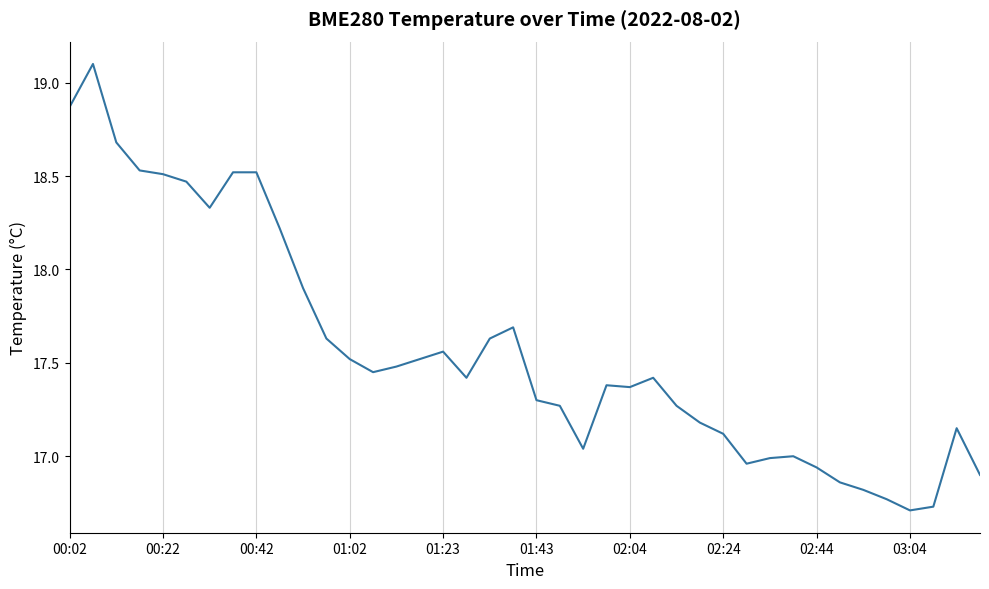

What is the greatest value displayed?

19.1